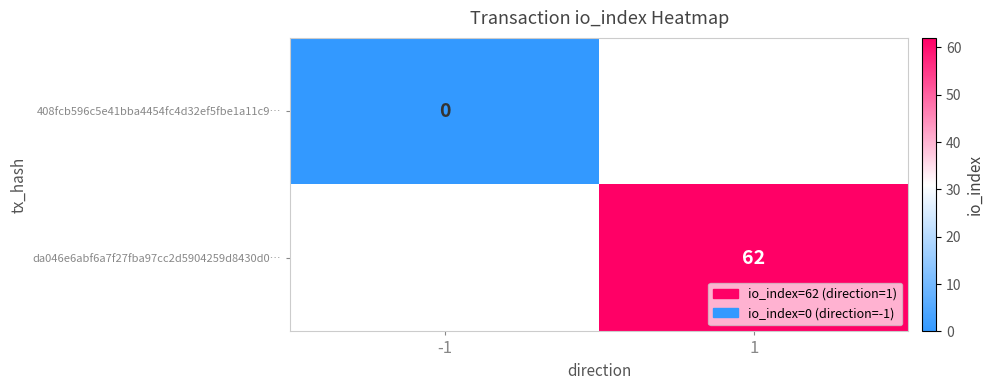

The da046e6abf6a7f27fba97cc2d5904259d8430d0… series shows 62 at 1. True or false?

True